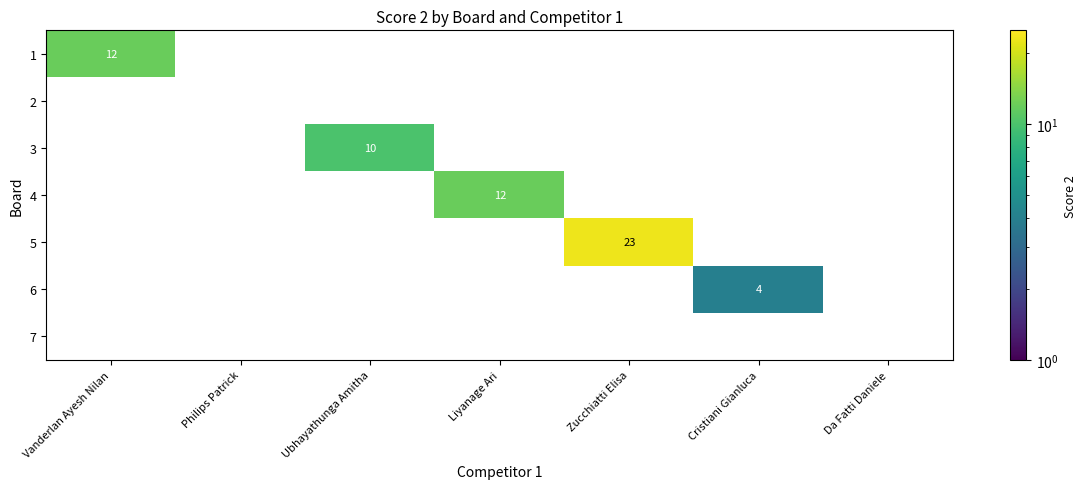

How many series are shown in this chart?

7